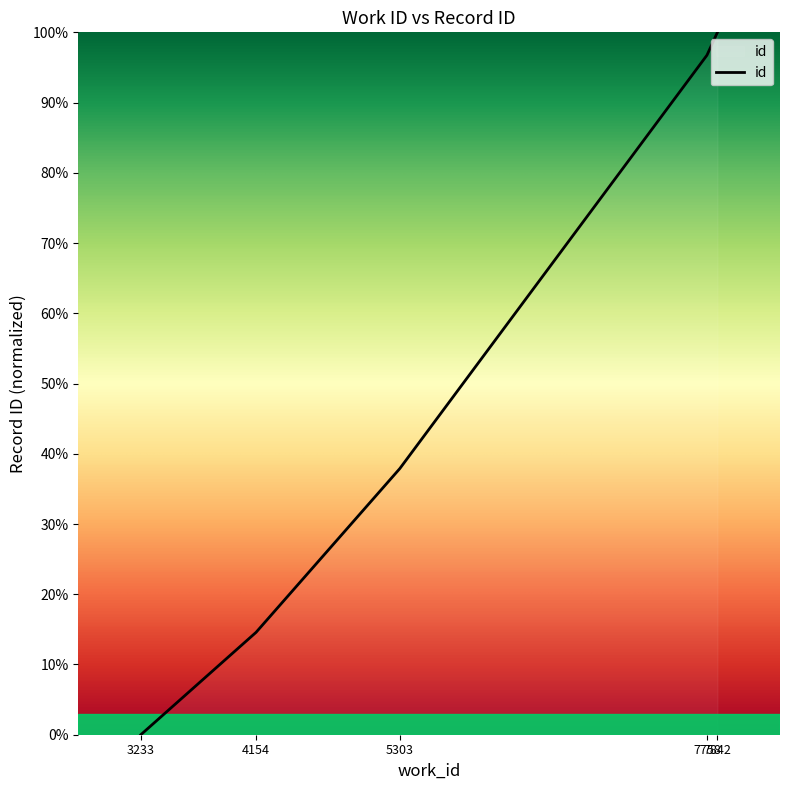

What is the difference between the second highest and minimum values?

96.7